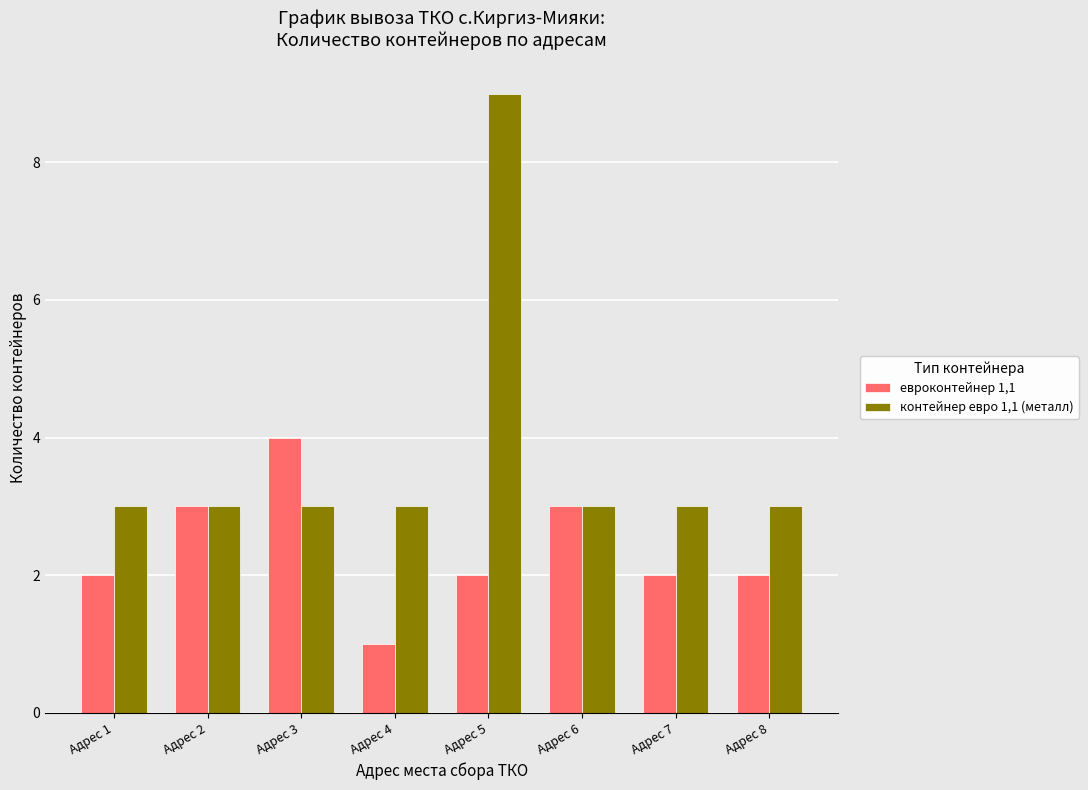

Reading left to right, list all the values displayed in this chart.

евроконтейнер 1,1: Адрес 1=2	Адрес 2=3	Адрес 3=4	Адрес 4=1	Адрес 5=2	Адрес 6=3	Адрес 7=2	Адрес 8=2
контейнер евро 1,1 (металл): Адрес 1=3	Адрес 2=3	Адрес 3=3	Адрес 4=3	Адрес 5=9	Адрес 6=3	Адрес 7=3	Адрес 8=3